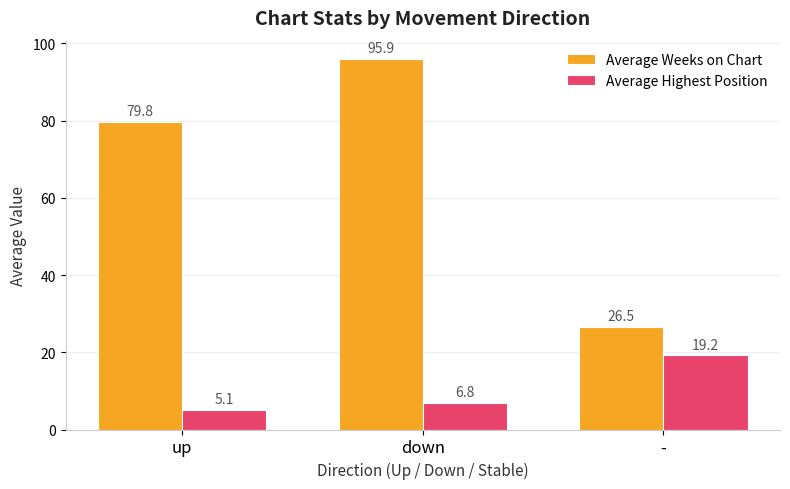

Are the bars horizontal?

No